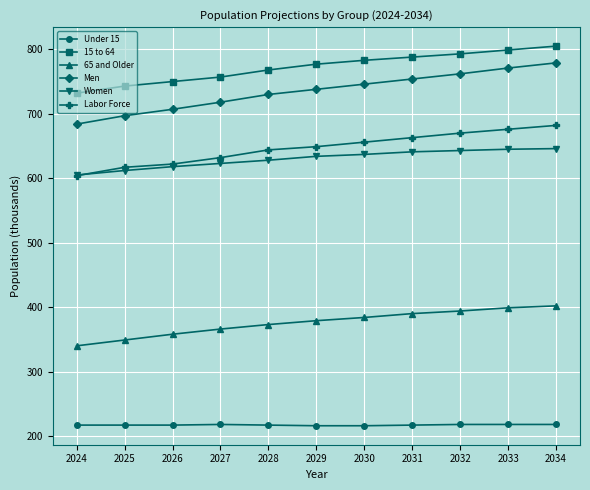

What is the minimum value shown in the chart?

216